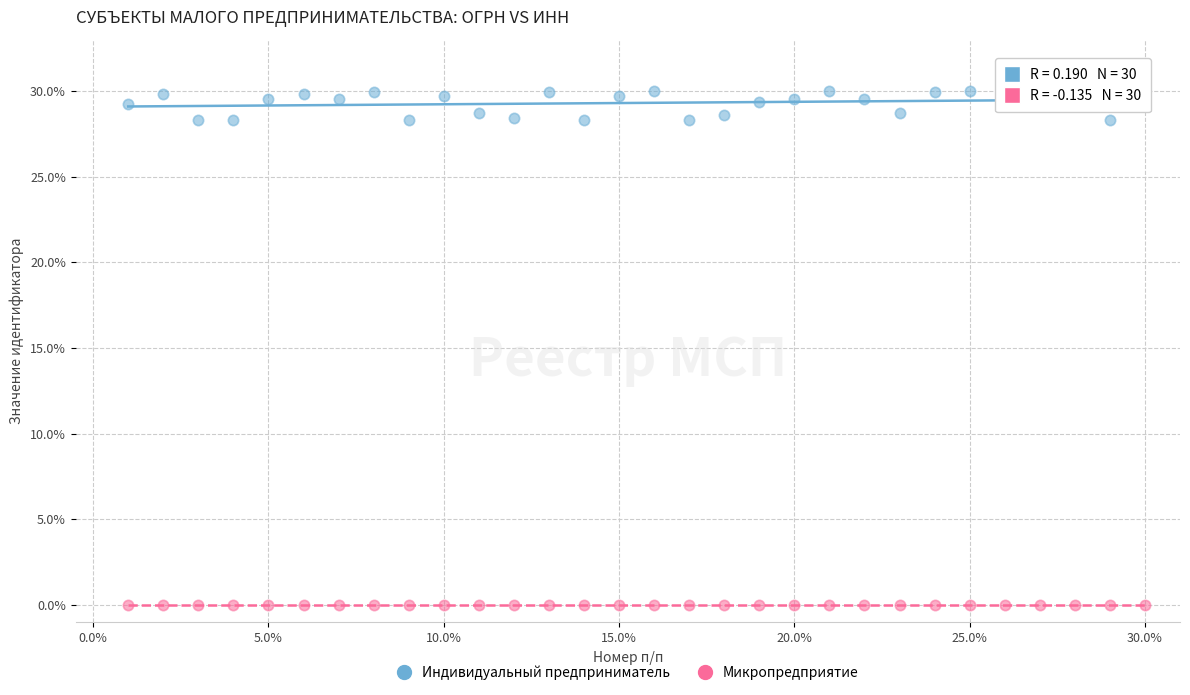

Across all data points, what is the range of X values (max minus min)?

29.0